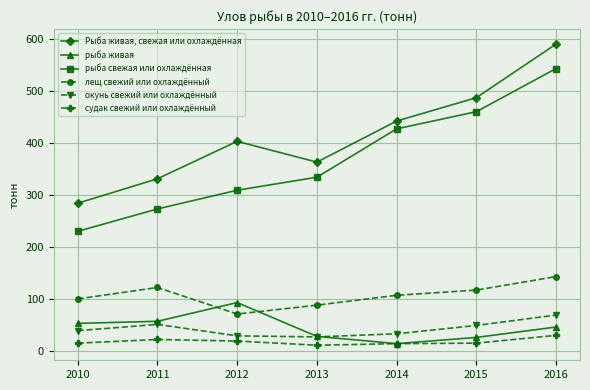

At which label is рыба свежая или охлаждённая closest to 387?

2014